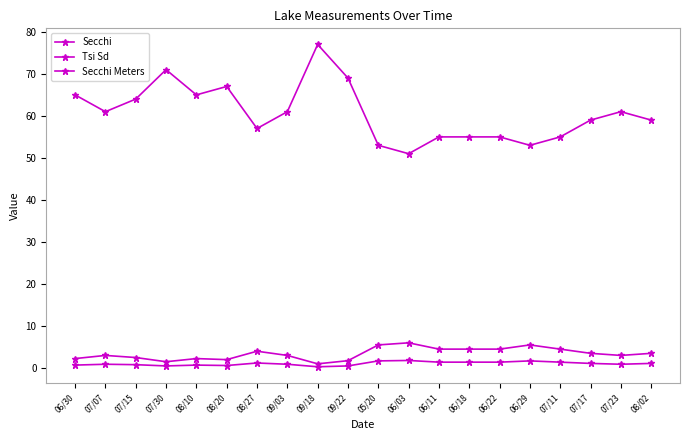

Count the number of data series in this chart.

3